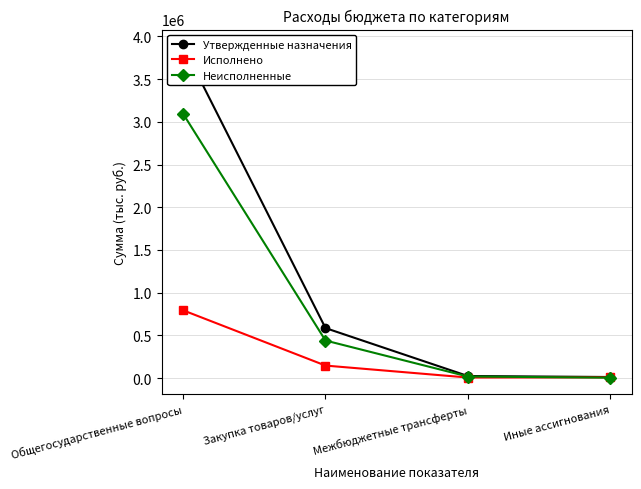

Which series has the widest spread of values?

Утвержденные назначения